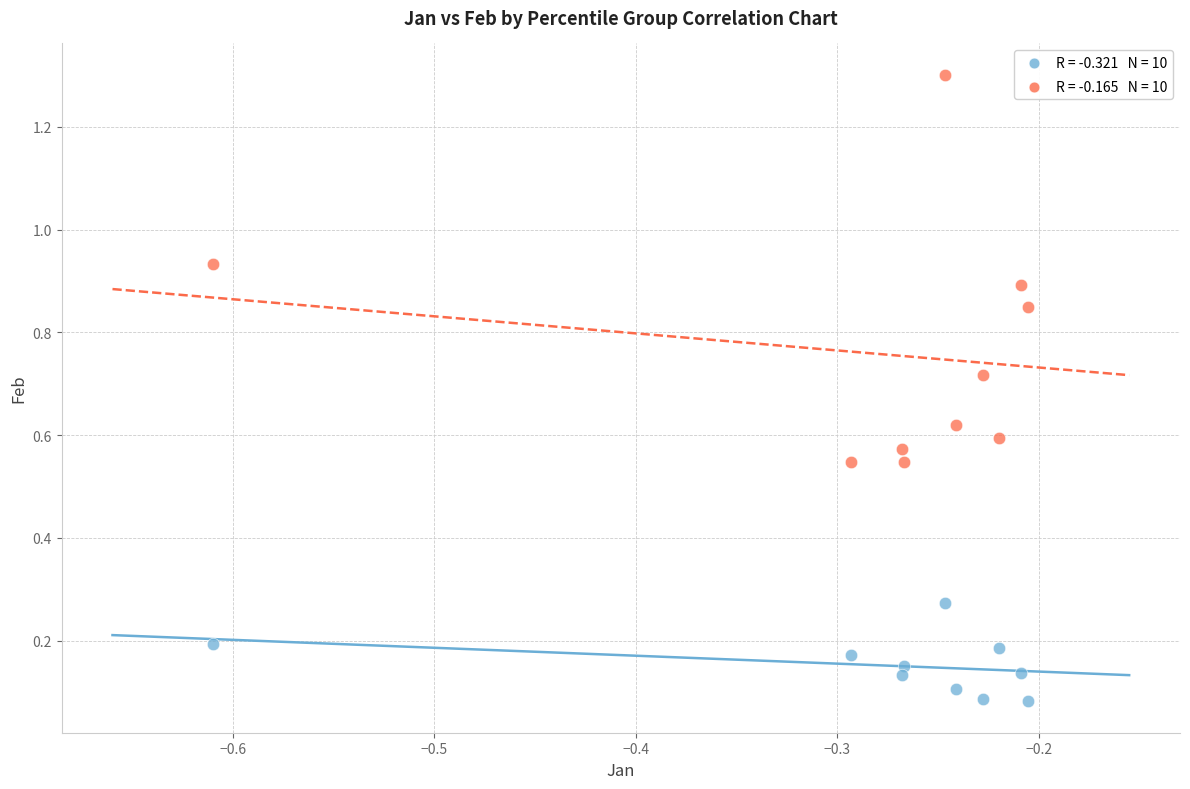

Across all data points, what is the range of Y values (max minus min)?

1.2